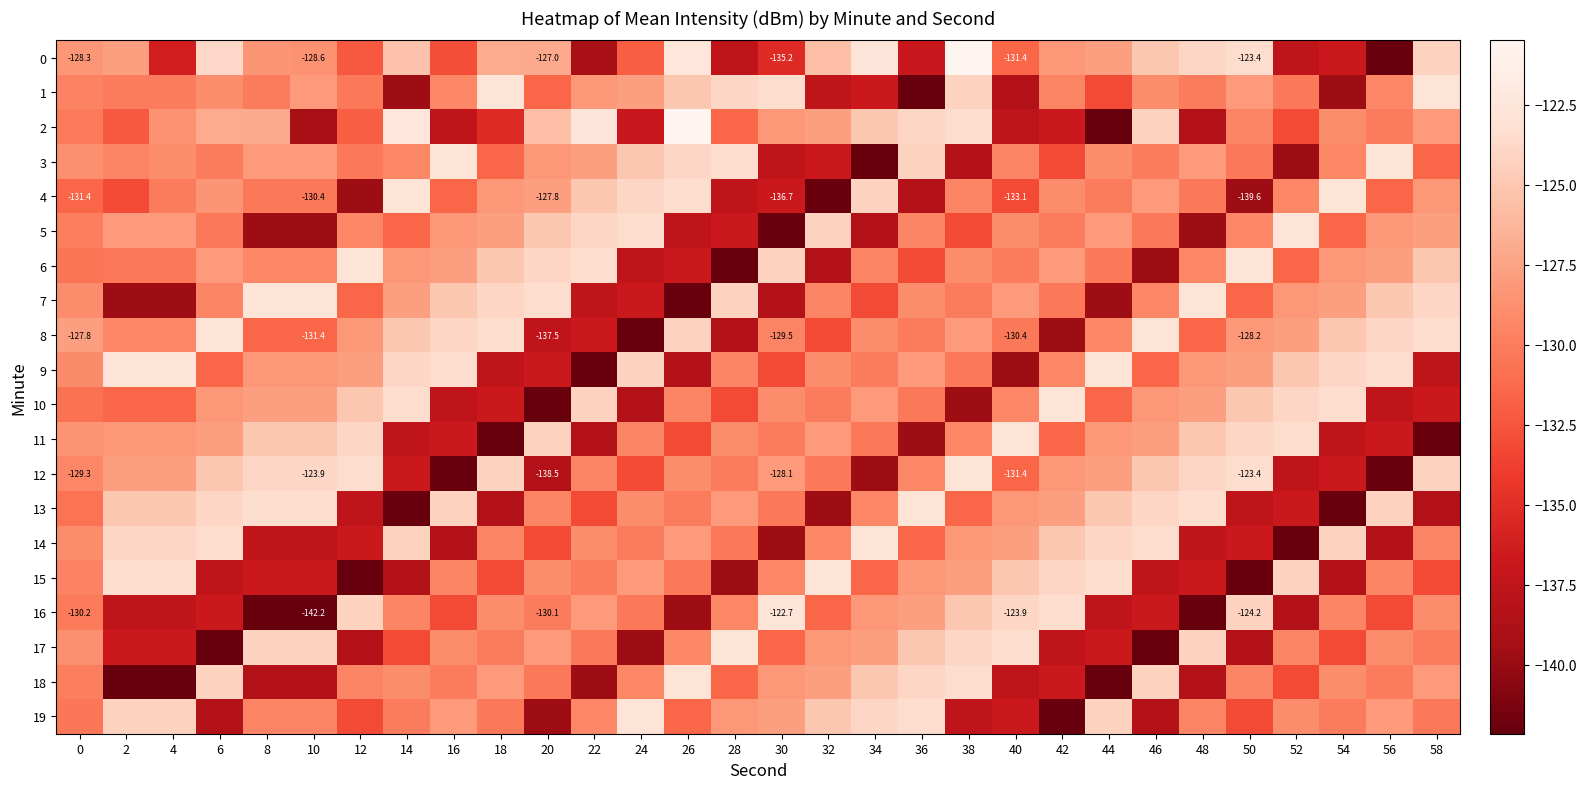

What is the greatest value displayed?

-120.5